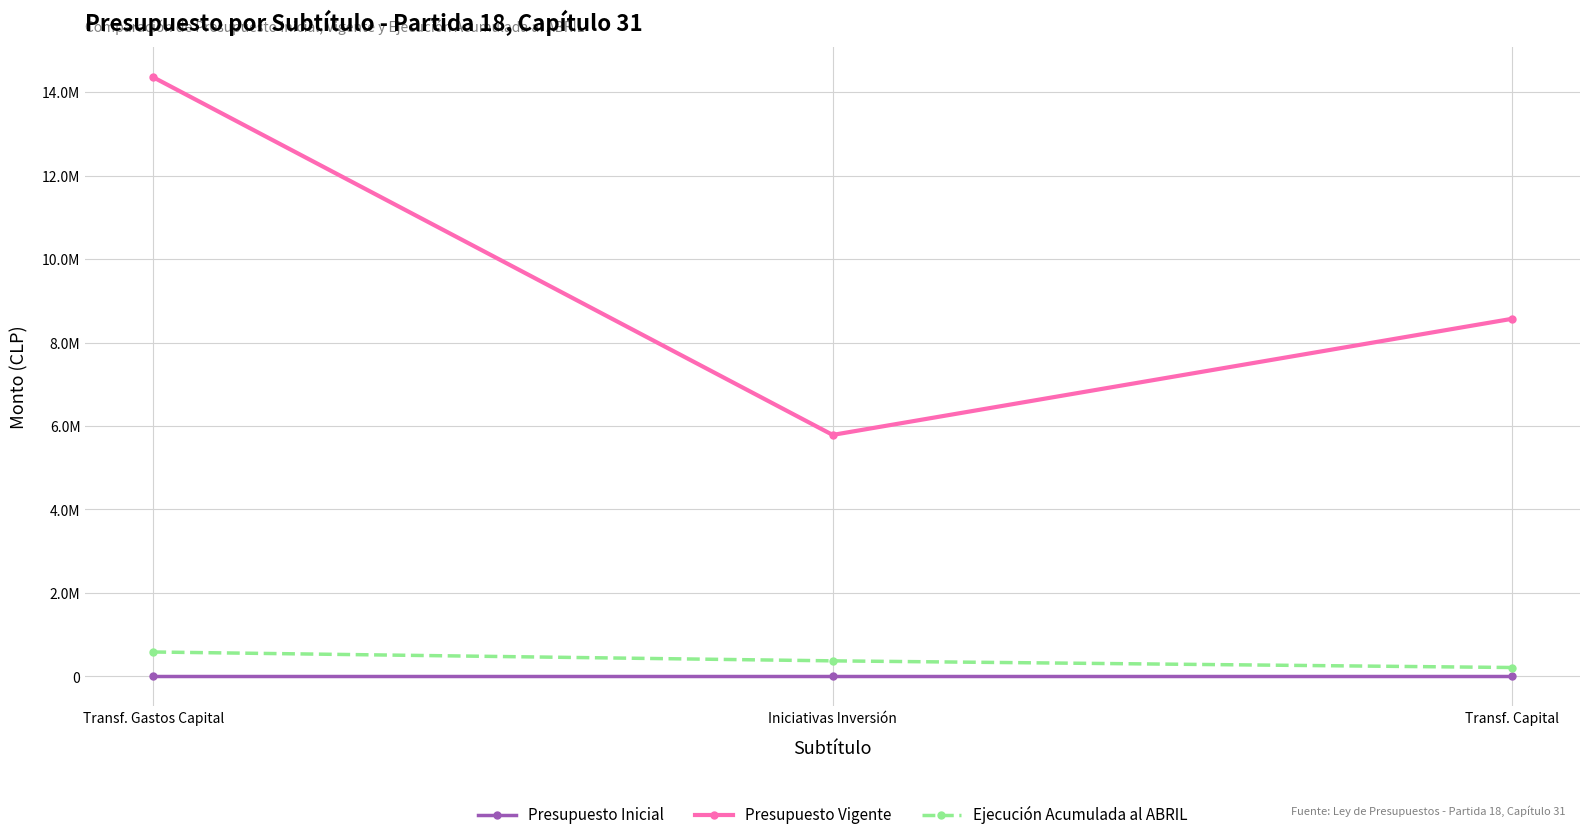

True or false: Presupuesto Vigente has a value of 13525507 at Transf. Capital.

False